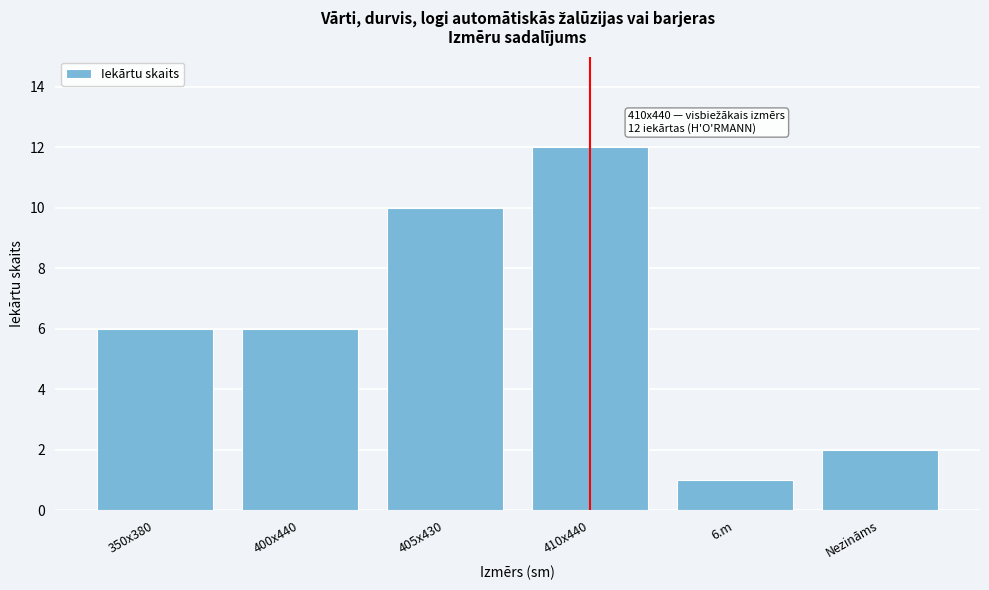

Reading left to right, transcribe all the data shown in this chart.

6	6	10	12	1	2